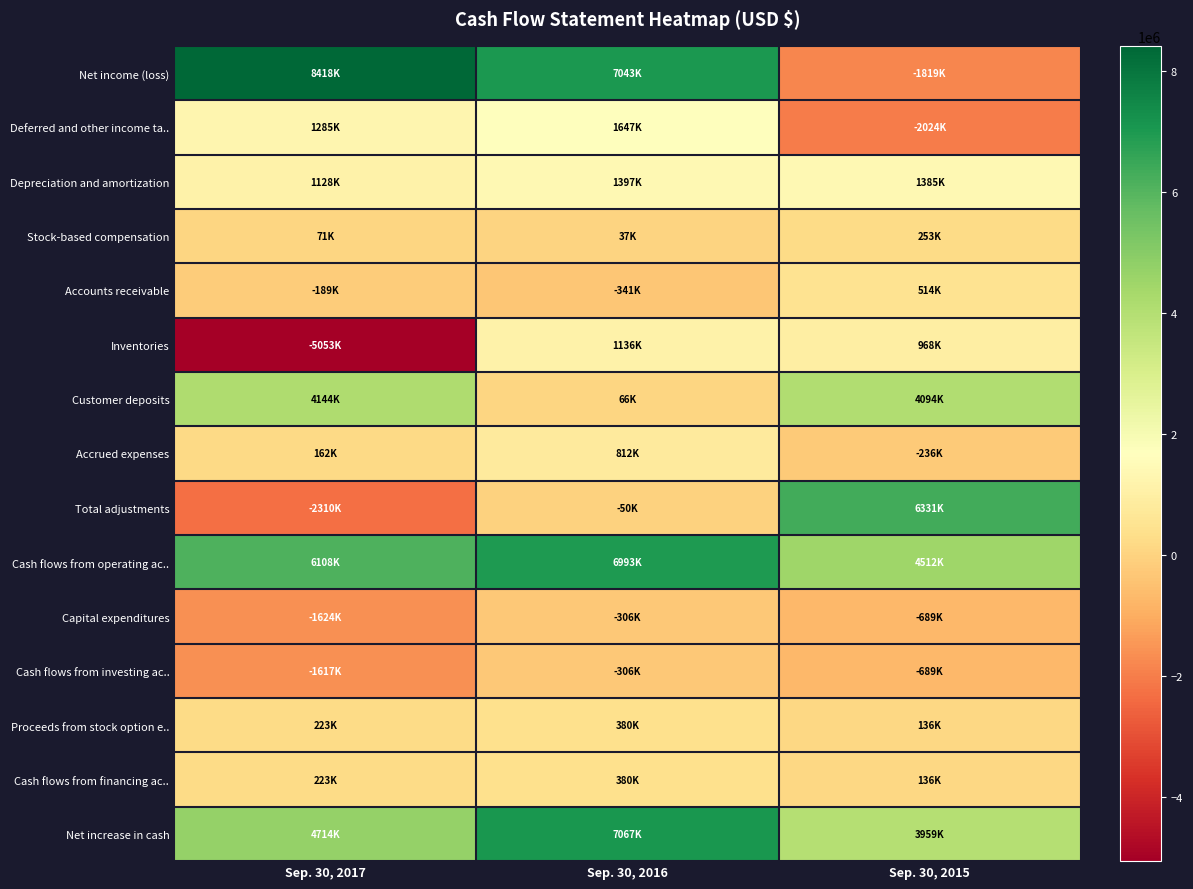

Reading right to left, extract all data points from this chart.

Net income (loss): Sep. 30, 2015=-1819000	Sep. 30, 2016=7043000	Sep. 30, 2017=8418000
Deferred and other income ta..: Sep. 30, 2015=-2024000	Sep. 30, 2016=1647000	Sep. 30, 2017=1285000
Depreciation and amortization: Sep. 30, 2015=1385000	Sep. 30, 2016=1397000	Sep. 30, 2017=1128000
Stock-based compensation: Sep. 30, 2015=253000	Sep. 30, 2016=37000	Sep. 30, 2017=71000
Accounts receivable: Sep. 30, 2015=514000	Sep. 30, 2016=-341000	Sep. 30, 2017=-189000
Inventories: Sep. 30, 2015=968000	Sep. 30, 2016=1136000	Sep. 30, 2017=-5053000
Customer deposits: Sep. 30, 2015=4094000	Sep. 30, 2016=66000	Sep. 30, 2017=4144000
Accrued expenses: Sep. 30, 2015=-236000	Sep. 30, 2016=812000	Sep. 30, 2017=162000
Total adjustments: Sep. 30, 2015=6331000	Sep. 30, 2016=-50000	Sep. 30, 2017=-2310000
Cash flows from operating ac..: Sep. 30, 2015=4512000	Sep. 30, 2016=6993000	Sep. 30, 2017=6108000
Capital expenditures: Sep. 30, 2015=-689000	Sep. 30, 2016=-306000	Sep. 30, 2017=-1624000
Cash flows from investing ac..: Sep. 30, 2015=-689000	Sep. 30, 2016=-306000	Sep. 30, 2017=-1617000
Proceeds from stock option e..: Sep. 30, 2015=136000	Sep. 30, 2016=380000	Sep. 30, 2017=223000
Cash flows from financing ac..: Sep. 30, 2015=136000	Sep. 30, 2016=380000	Sep. 30, 2017=223000
Net increase in cash: Sep. 30, 2015=3959000	Sep. 30, 2016=7067000	Sep. 30, 2017=4714000